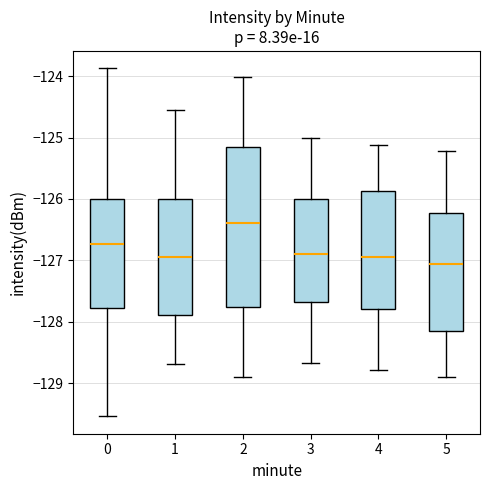

Reading left to right, read every box against the y-axis: the position of its median line, the range the box covers, and the ends of its whiskers. The values are not printed on the chart, so give them approximately, as read against the axis.

0: median -126.7, box -127.8 to -126.0, whiskers -129.5 to -123.9
1: median -127.0, box -127.9 to -126.0, whiskers -128.7 to -124.6
2: median -126.4, box -127.8 to -125.2, whiskers -128.9 to -124.0
3: median -126.9, box -127.7 to -126.0, whiskers -128.7 to -125.0
4: median -127.0, box -127.8 to -125.9, whiskers -128.8 to -125.1
5: median -127.1, box -128.1 to -126.2, whiskers -128.9 to -125.2